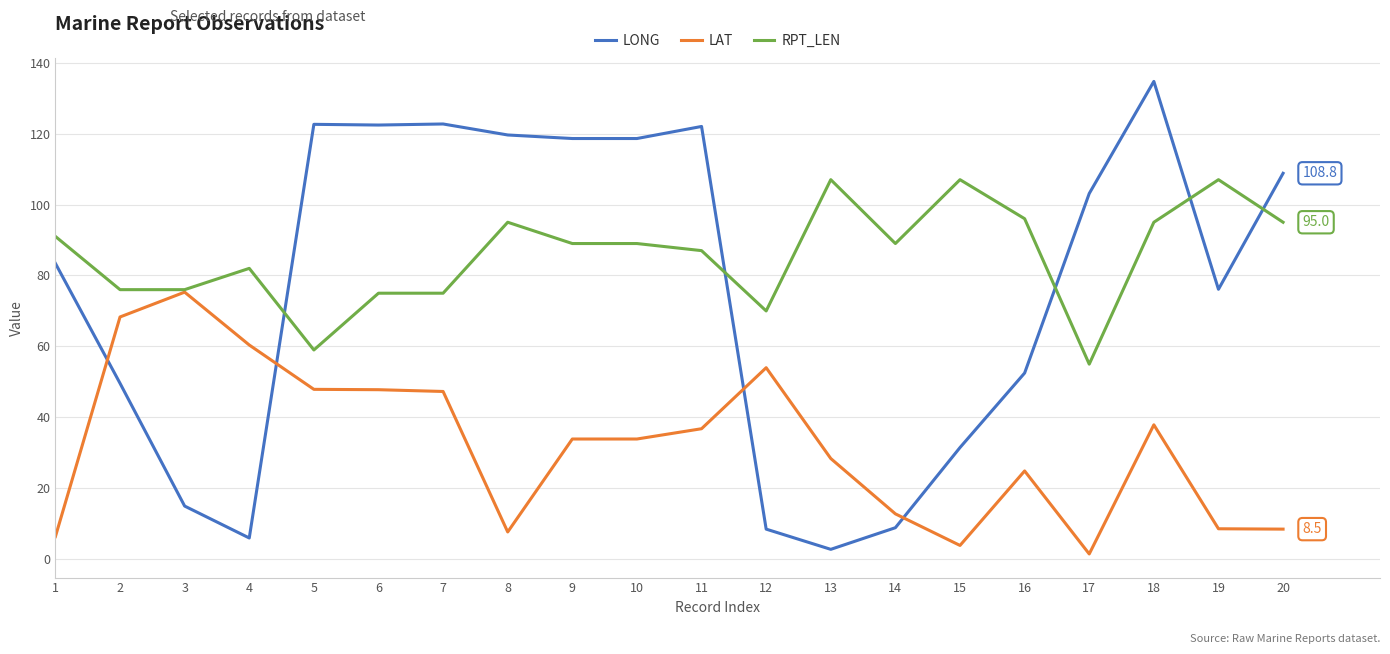

Rank the series by their average value, from highest to lowest.

RPT_LEN, LONG, LAT